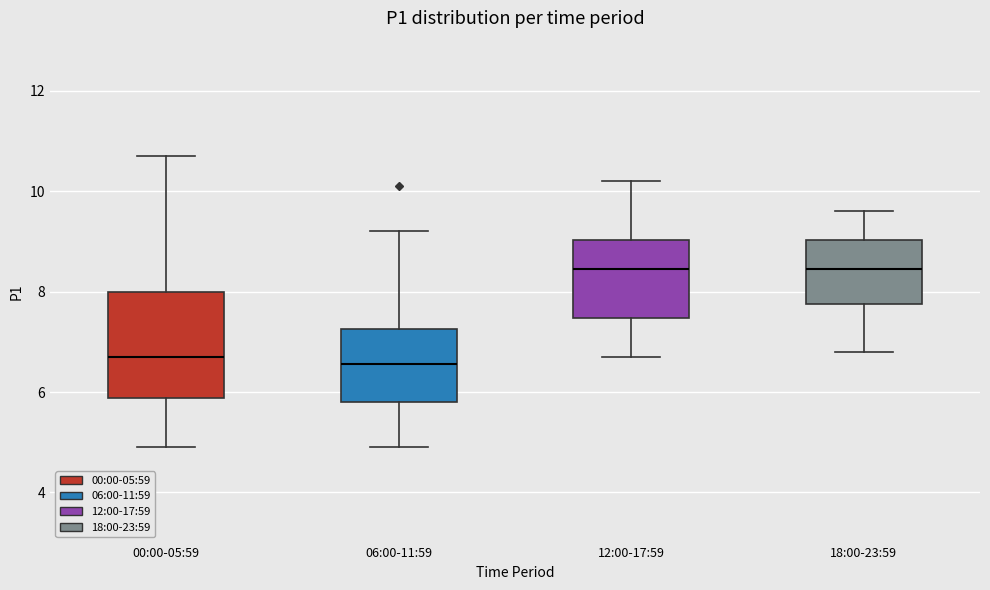

Reading left to right, read every box against the y-axis: the position of its median line, the range the box covers, and the ends of its whiskers. The values are not printed on the chart, so give them approximately, as read against the axis.

00:00-05:59: median 6.8, box 5.8 to 8.0, whiskers 5.0 to 10.8
06:00-11:59: median 6.6, box 5.8 to 7.2, whiskers 5.0 to 9.2
12:00-17:59: median 8.4, box 7.4 to 9.0, whiskers 6.8 to 10.2
18:00-23:59: median 8.4, box 7.8 to 9.0, whiskers 6.8 to 9.6